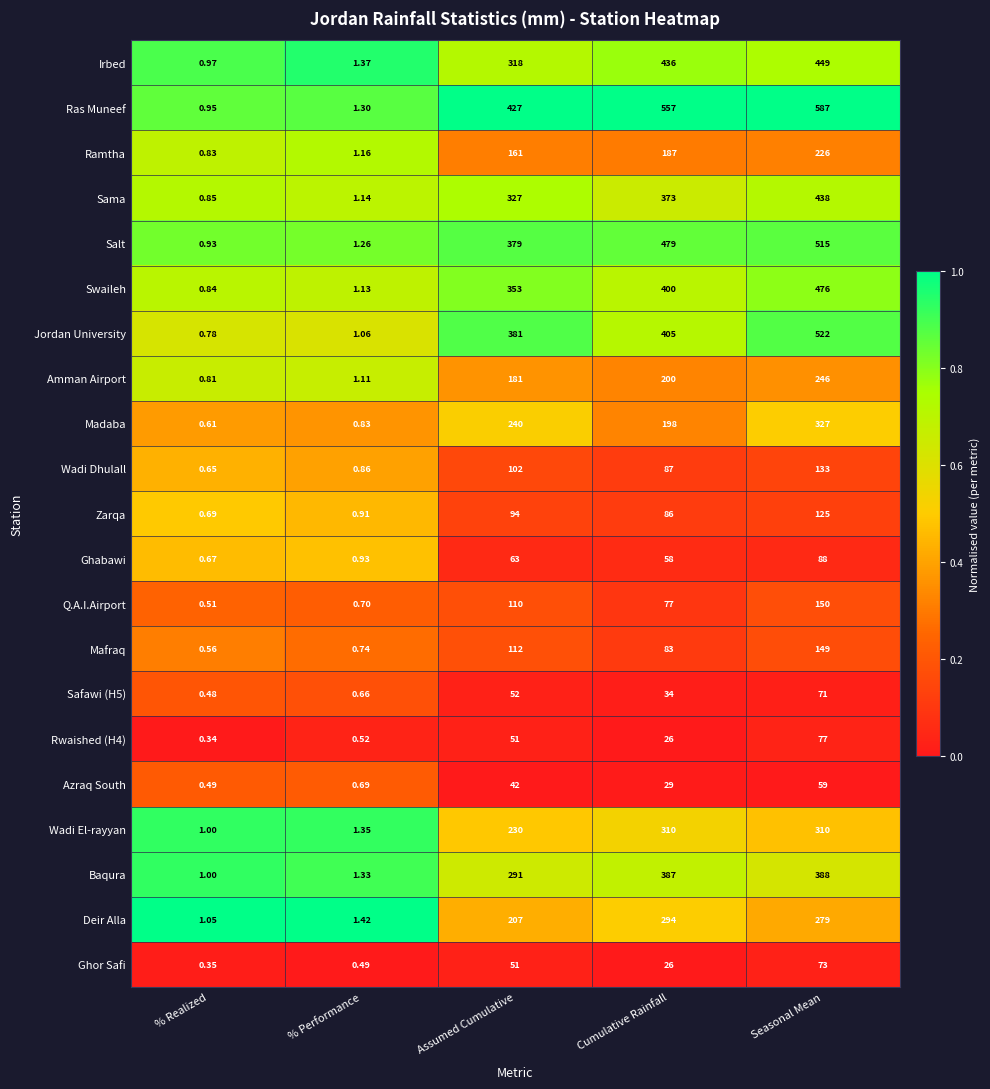

What is the spread (max minus min) of values at Cumulative Rainfall?

531.0